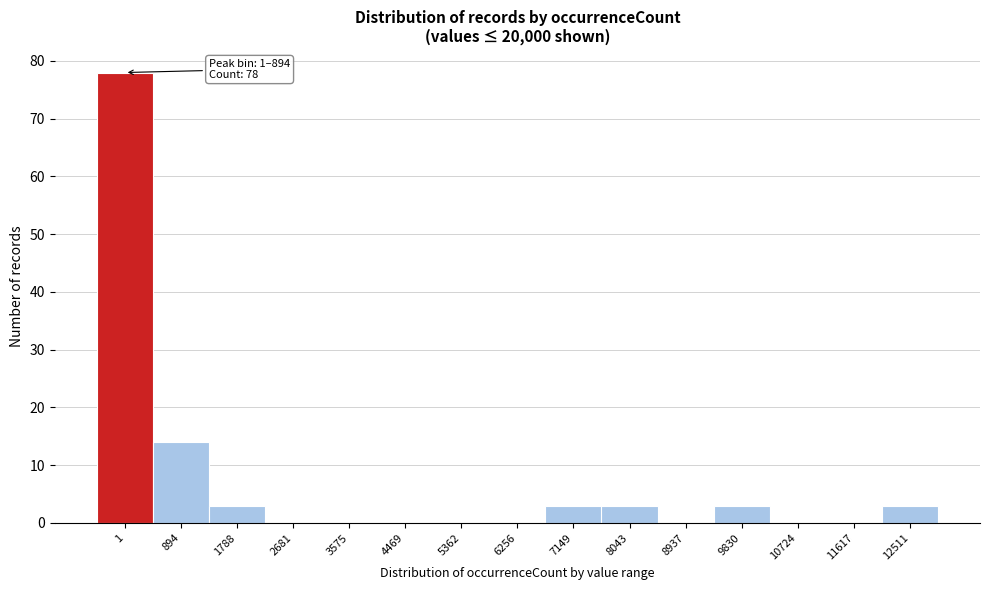

Reading right to left, transcribe all the data shown in this chart.

12511=3	11617=0	10724=0	9830=3	8937=0	8043=3	7149=3	6256=0	5362=0	4469=0	3575=0	2681=0	1788=3	894=14	1=78